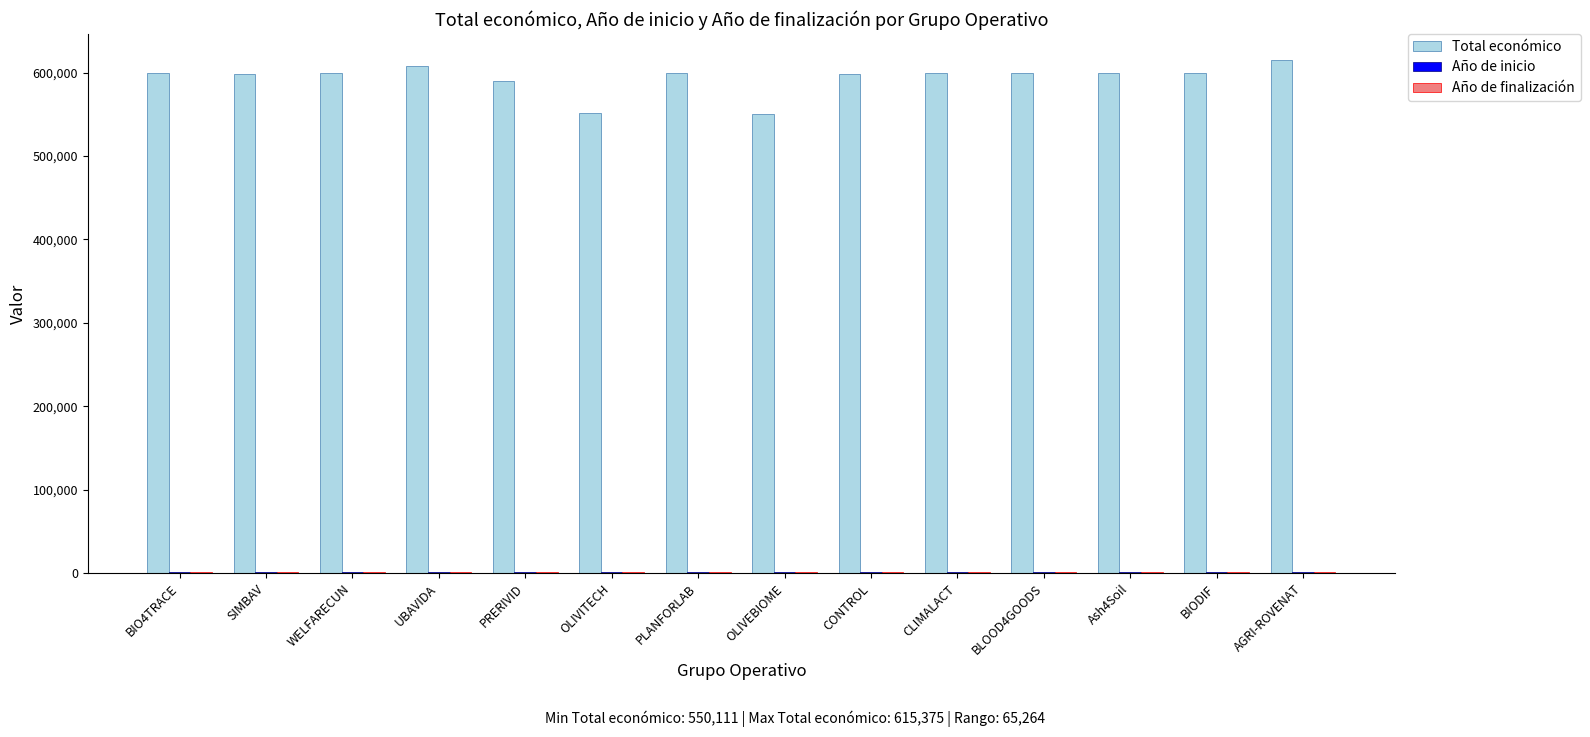

The value of Total económico at UBAVIDA is 1065658. True or false?

False